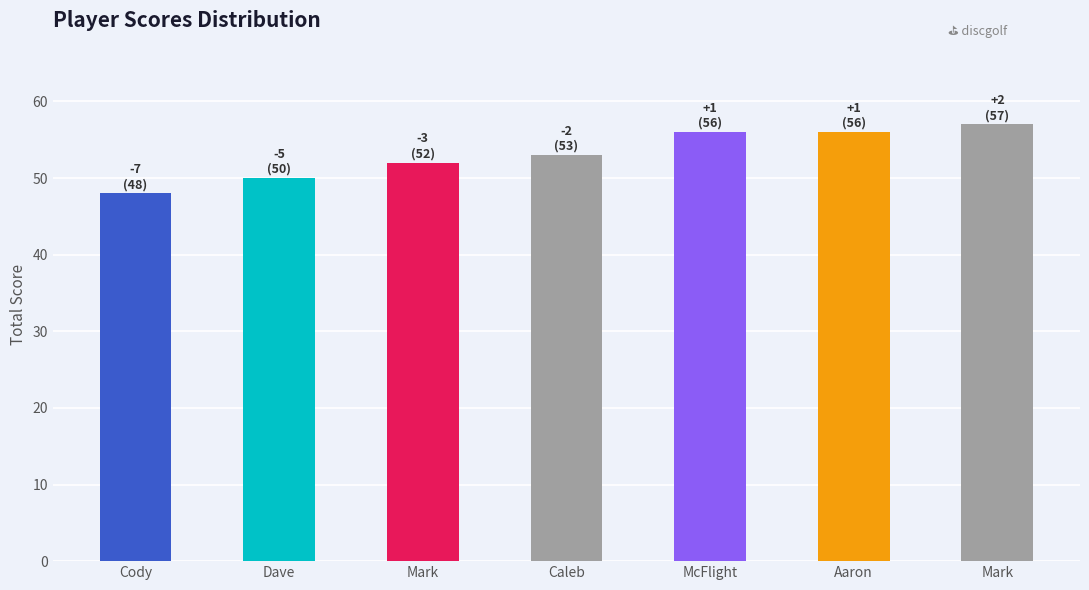

What is the minimum value shown in the chart?

48